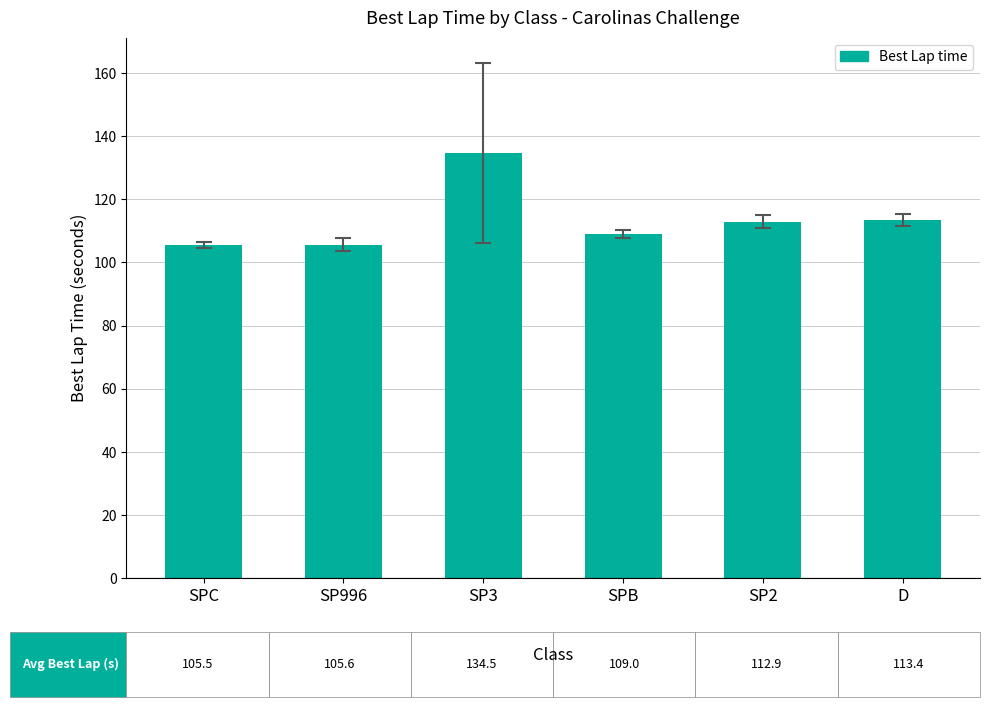

What is the difference between the maximum and minimum values?

29.1